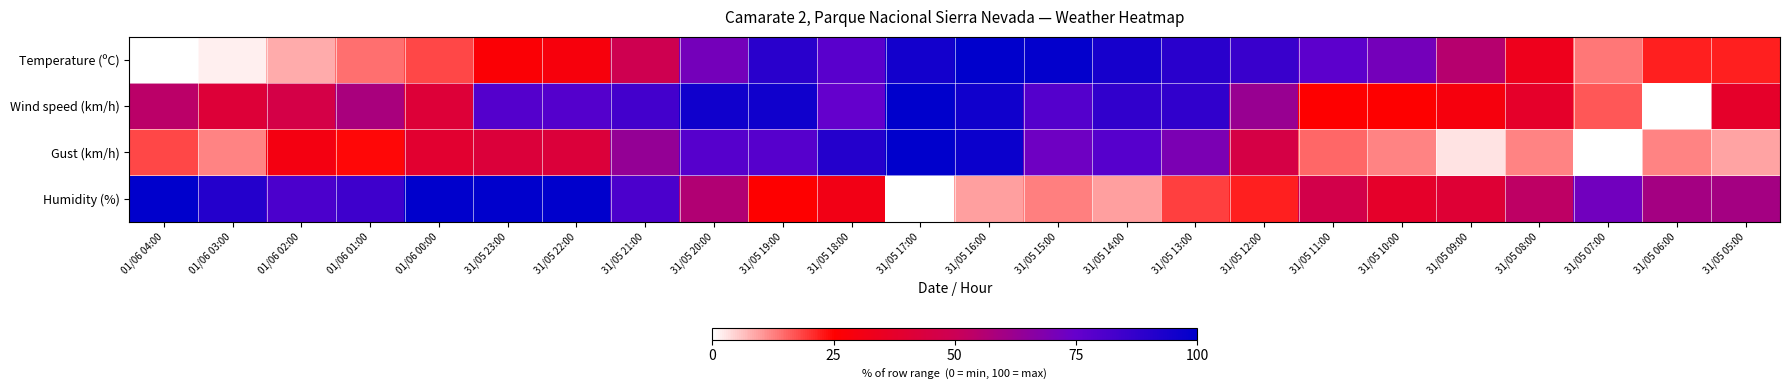

What is the total value across all series at 31/05 11:00?

164.2